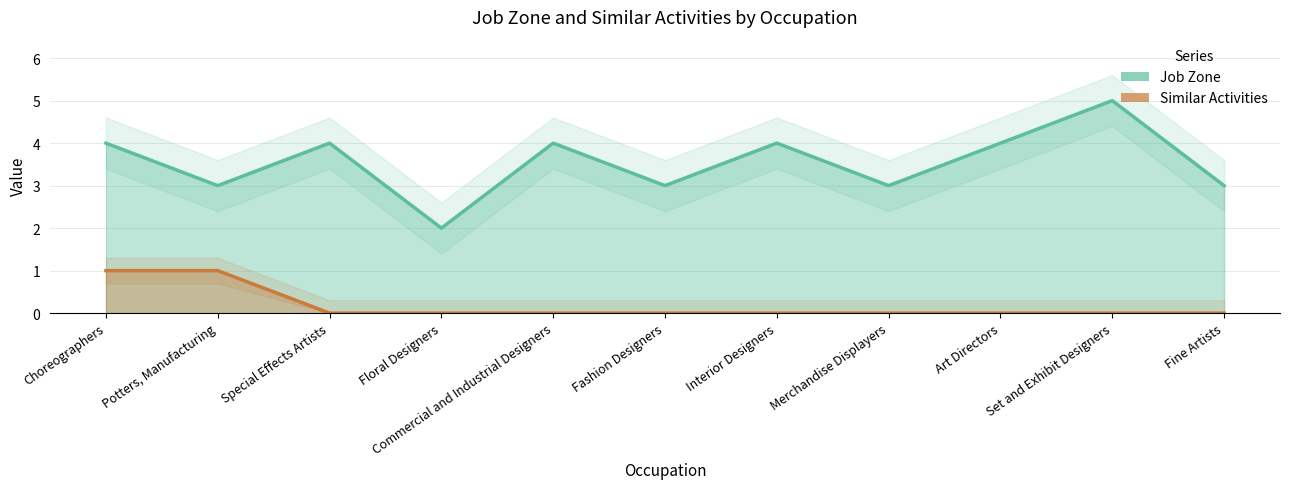

Does the chart have visible grid lines?

Yes